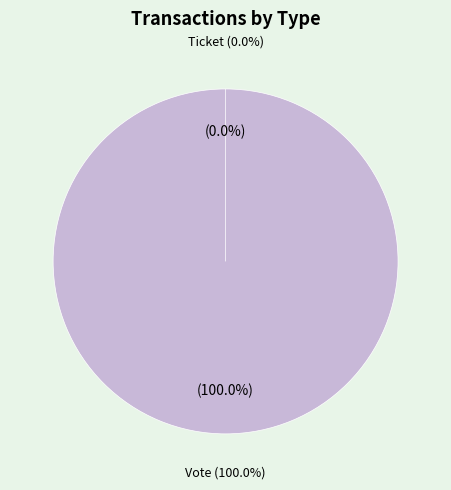

Is it true that Vote is 100% of the pie?

True